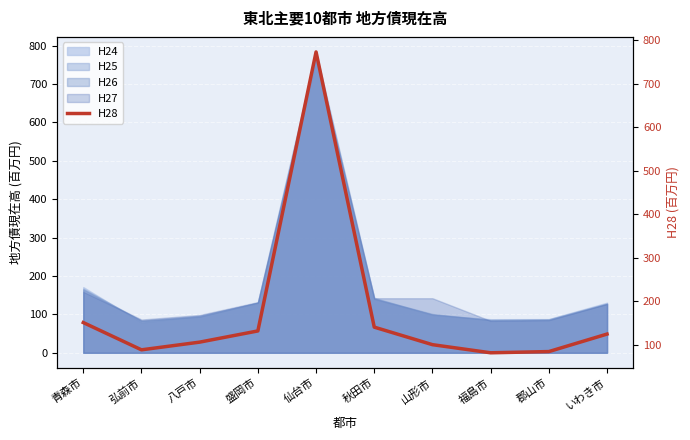

At which category does the chart reach its peak across all series?

仙台市